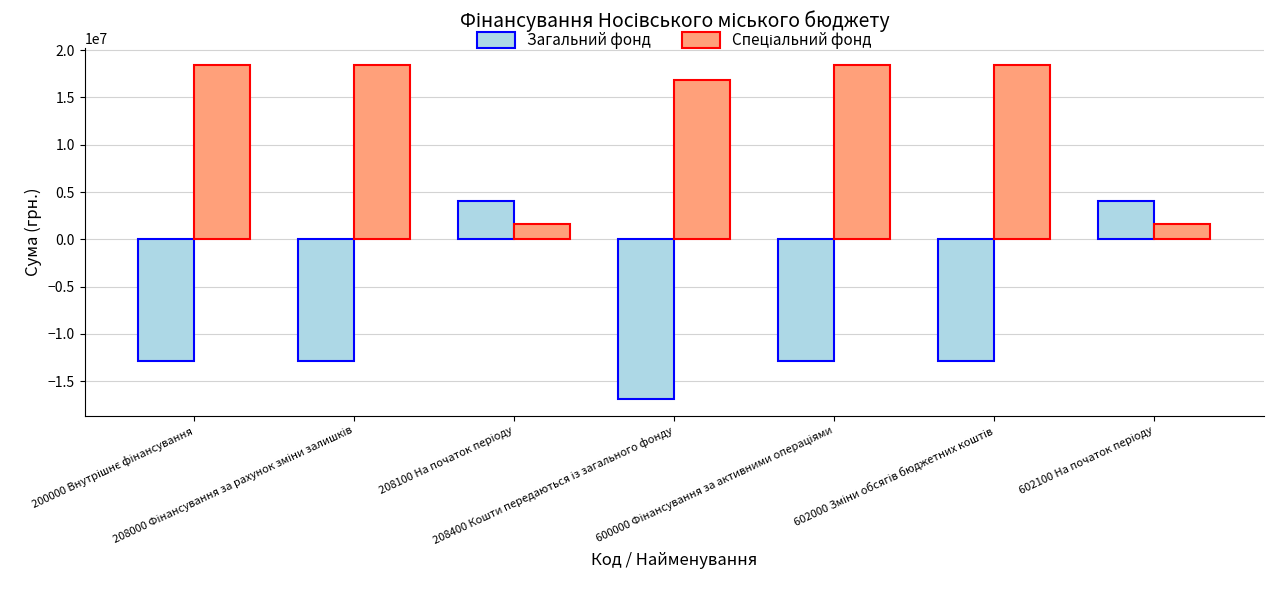

At how many categories does at least one series exceed 17346965?

4